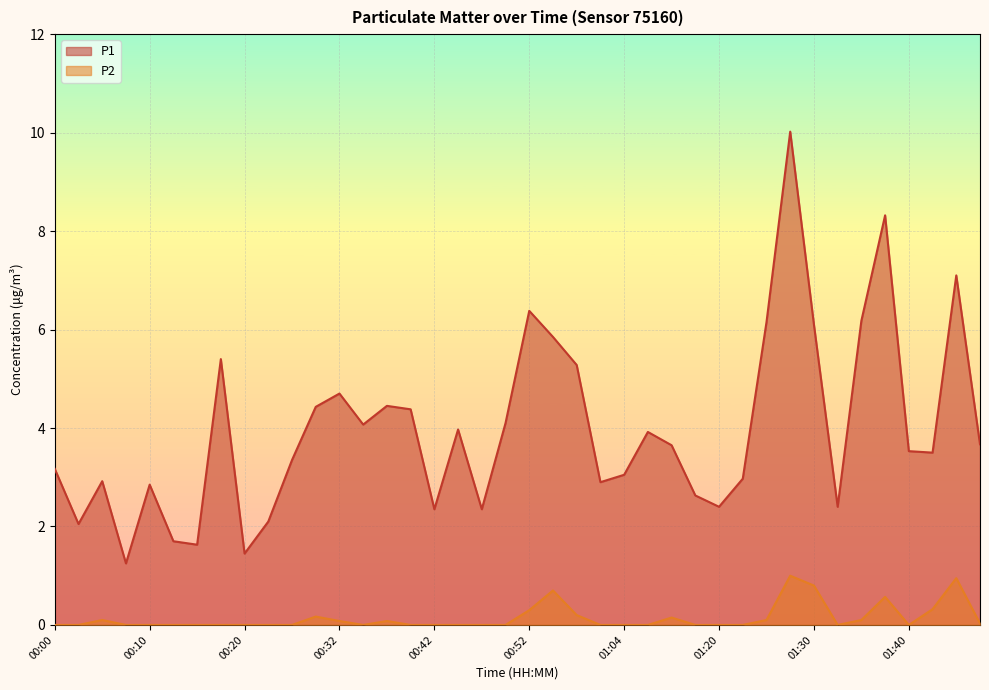

Between 00:42 and 01:17, which series saw the biggest shift?

P1